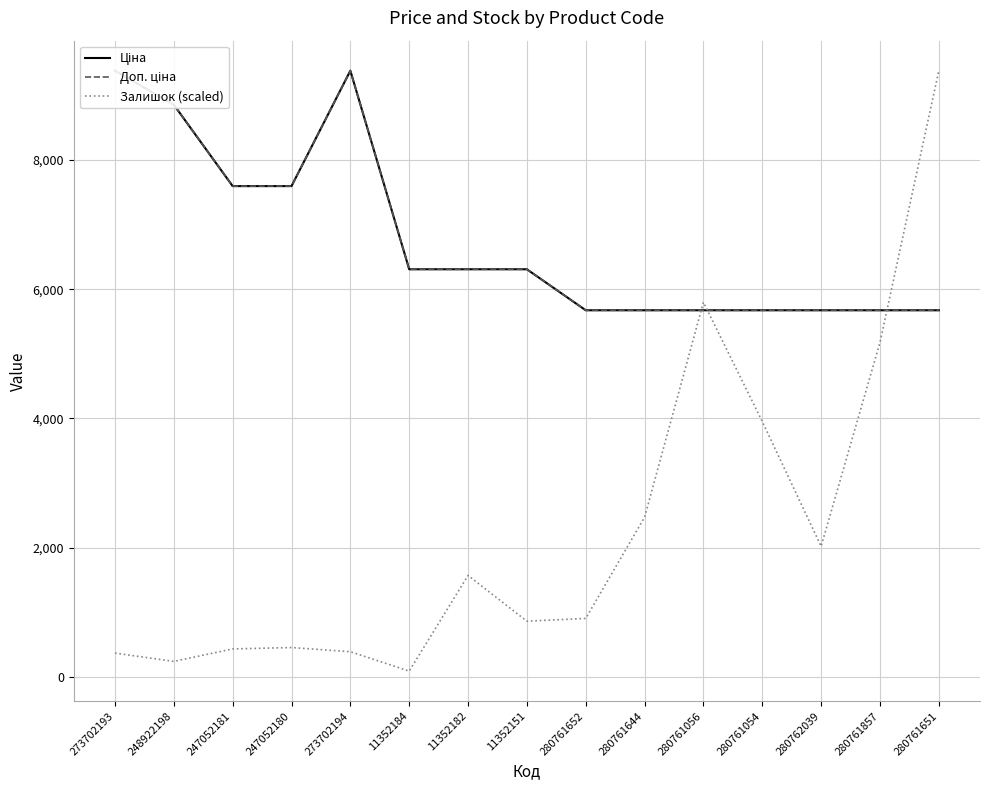

Does the chart display data point markers on the line(s)?

No